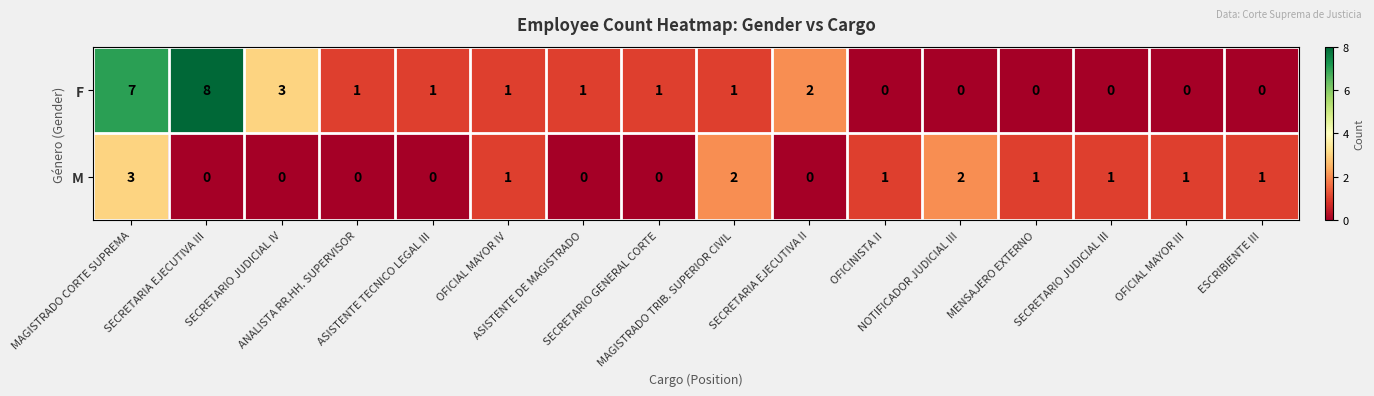

List the series in order of their peak value, highest first.

F, M